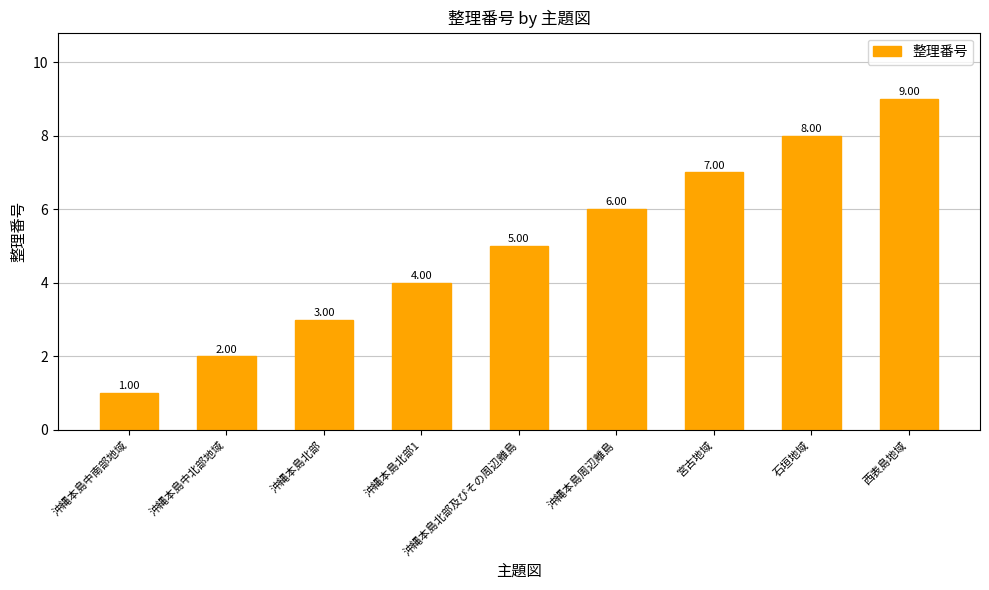

What is the difference between the maximum and second lowest values?

7